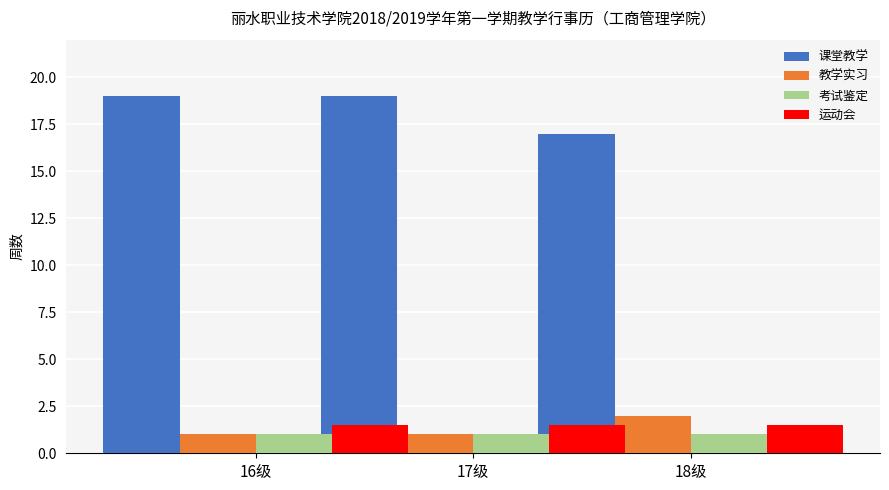

What is the highest value of the 运动会 series?

1.5